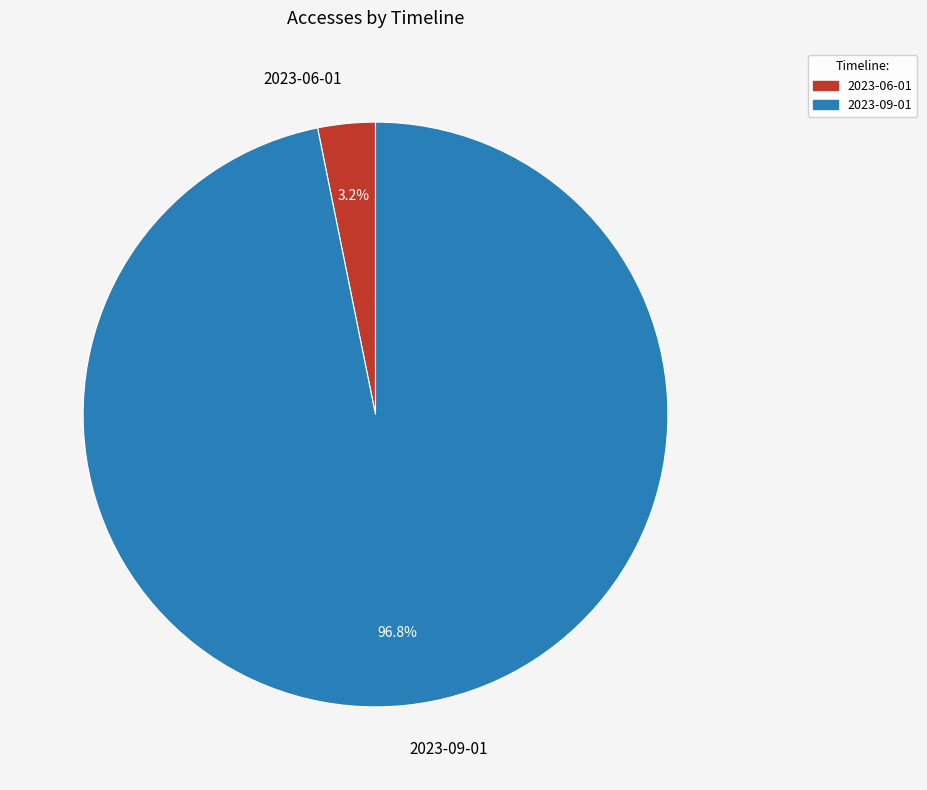

How many segments does this pie chart have?

2